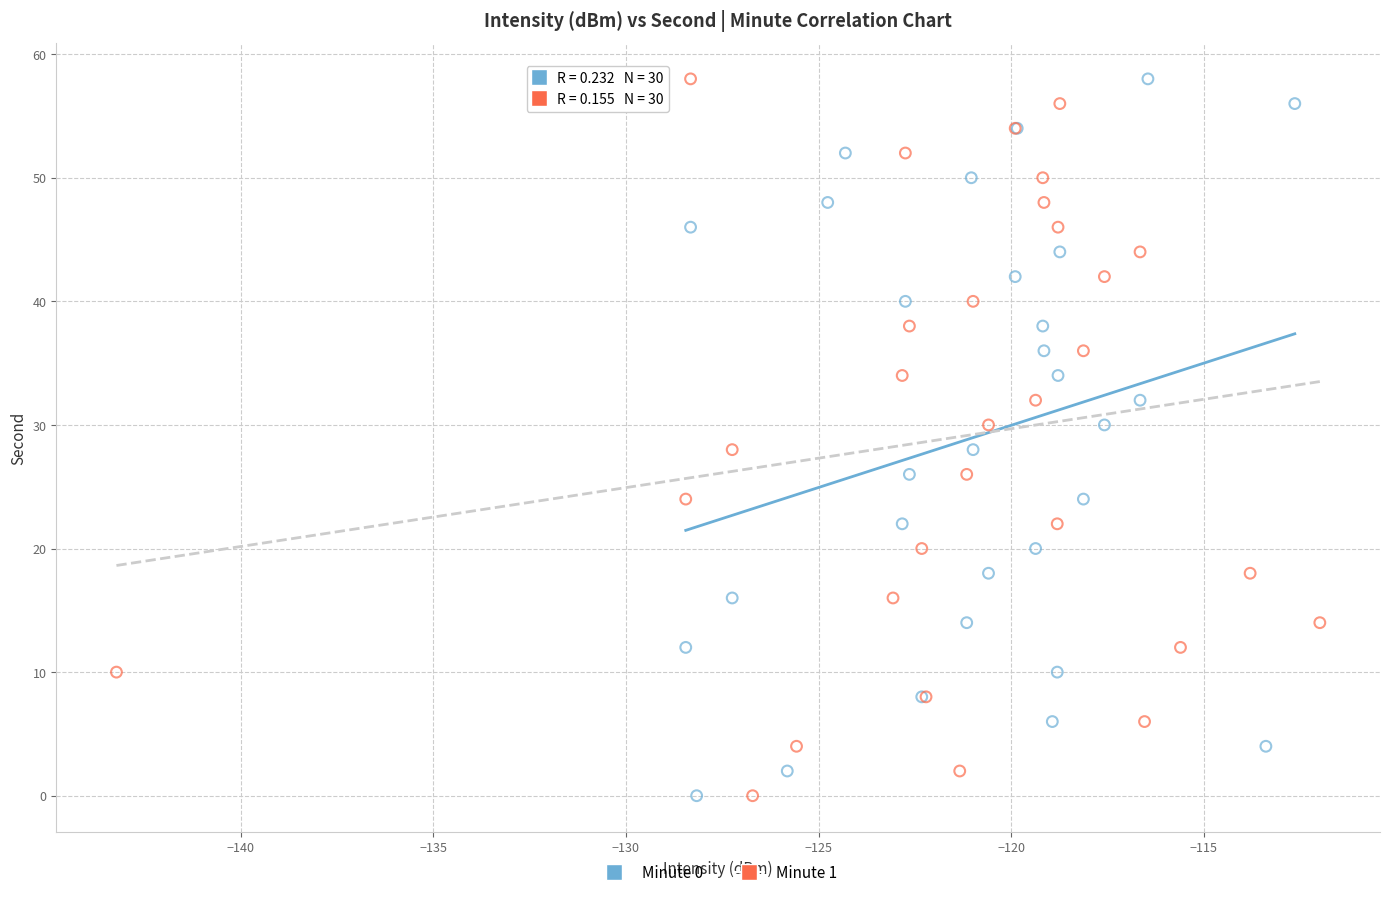

What are all the series names shown in the legend?

Minute 0, Minute 1